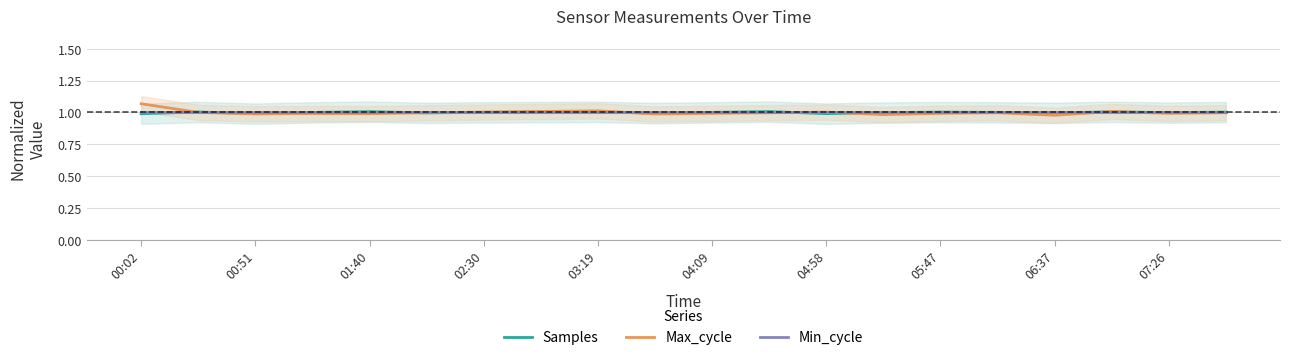

How many interior local valleys does the Max_cycle series have?

6